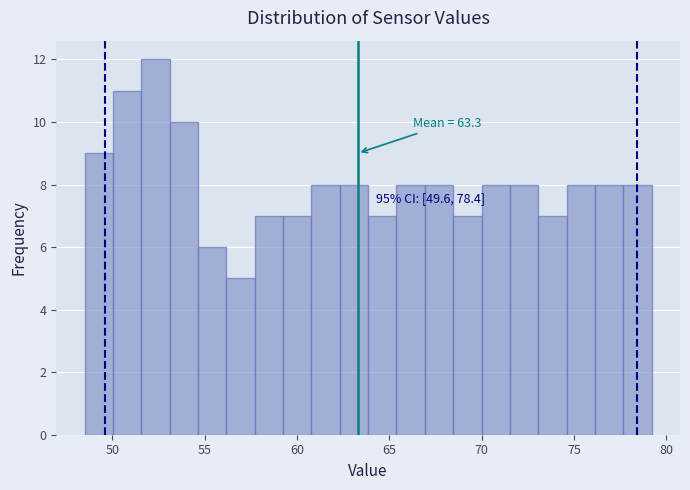

Around what value on the x-axis is the tallest bar? Give the approximate position of its centre, as read against the axis.

52.5